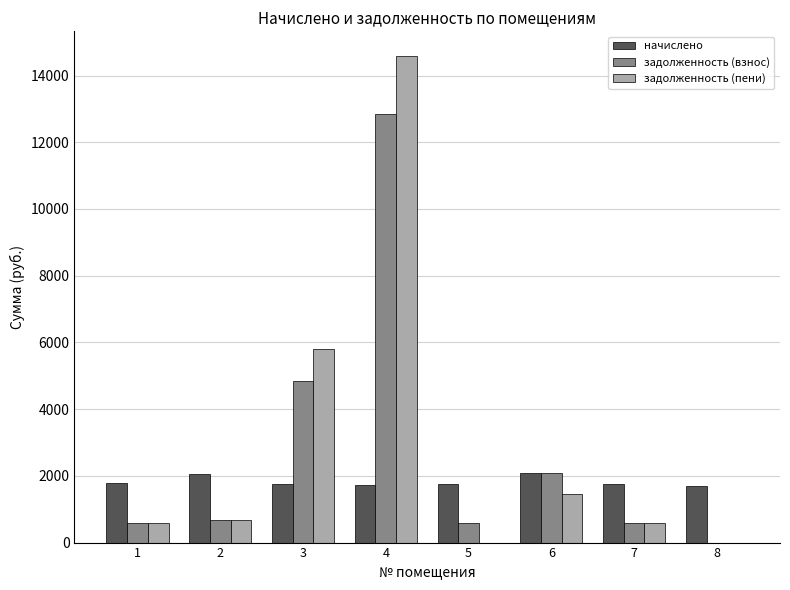

Count the number of data series in this chart.

3